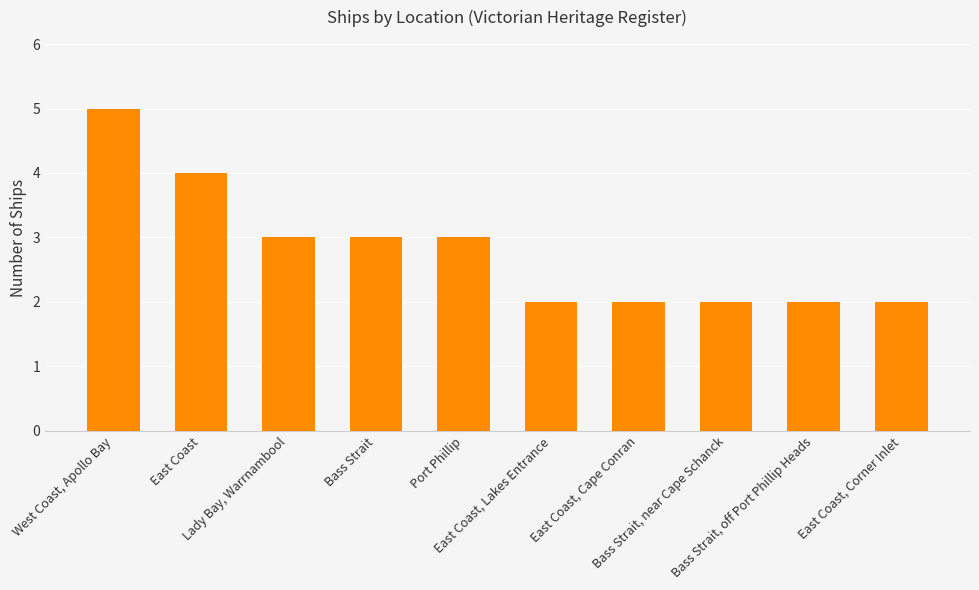

True or false: the data shows 1 at Lady Bay, Warrnambool.

False